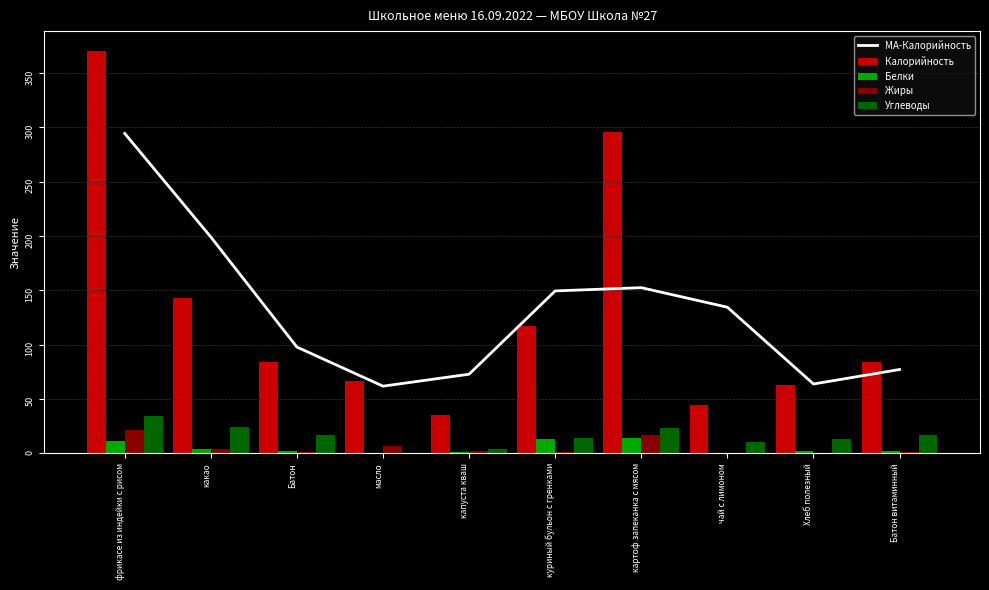

Reading left to right, list all the values displayed in this chart.

MA-Калорийность: 294.3	199.0	97.7	61.7	72.7	149.3	152.3	134.3	63.7	77.0
Калорийность: 370.0	143.0	84.0	66.0	35.0	117.0	296.0	44.0	63.0	84.0
Белки: 11.0	4.0	2.0	0.0	1.0	13.0	14.0	0.0	2.0	2.0
Жиры: 21.0	4.0	1.0	7.0	2.0	1.0	17.0	0.0	0.0	1.0
Углеводы: 34.0	24.0	17.0	0.0	4.0	14.0	23.0	10.0	13.0	17.0